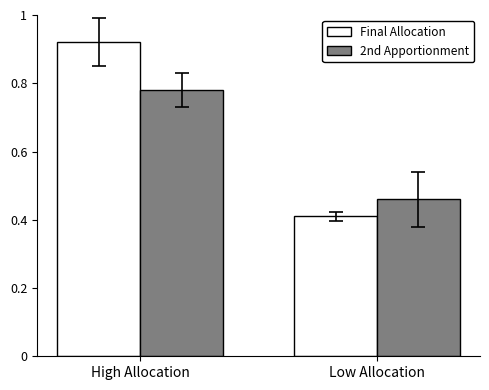

Are the bars grouped side by side (vs. stacked)?

Yes